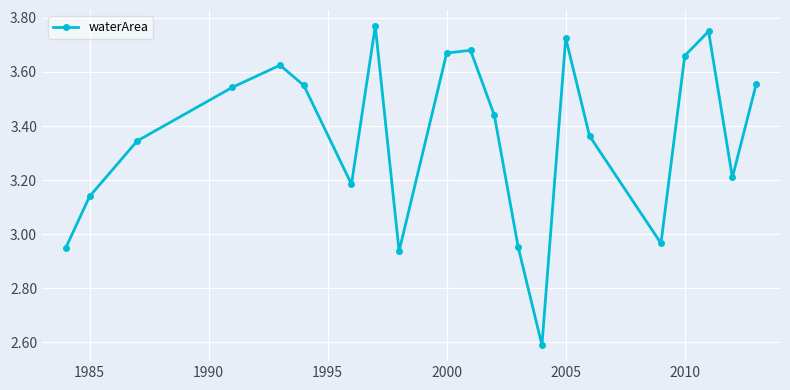

How many interior local peaks (higher than both neighbors) does the data have?

5